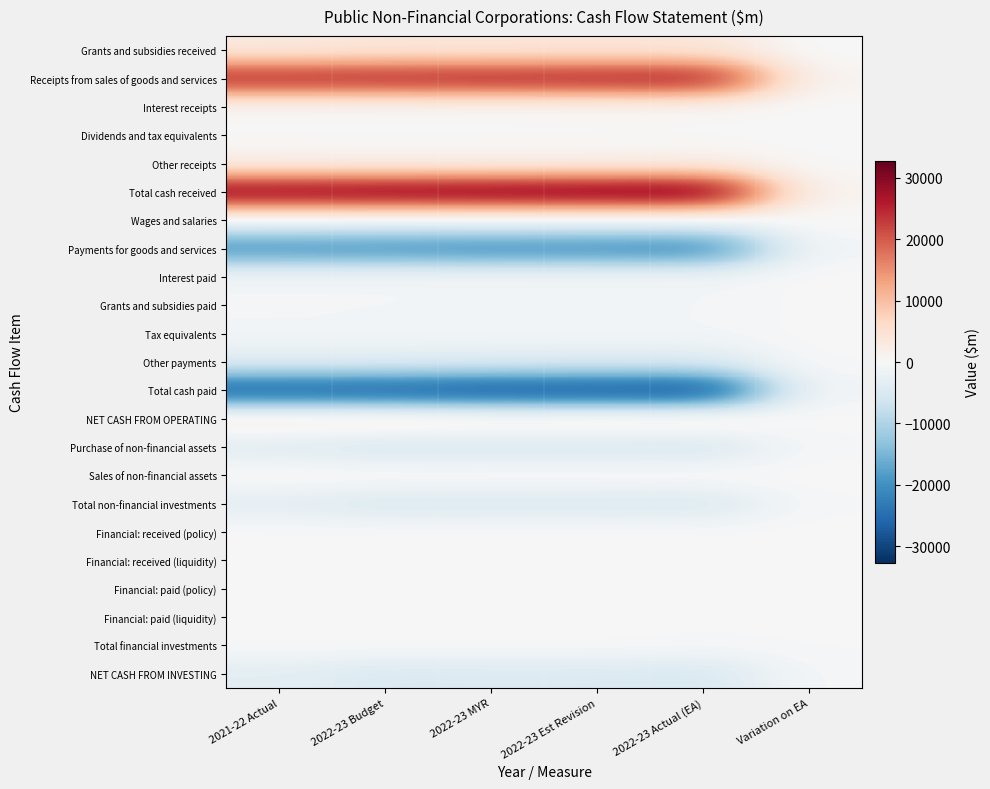

List the series in order of their peak value, lowest first.

Total cash paid, Payments for goods and services, NET CASH FROM INVESTING, Purchase of non-financial assets, Total non-financial investments, Other payments, Financial: paid (liquidity), Grants and subsidies paid, Total financial investments, Financial: paid (policy), Financial: received (policy), Tax equivalents, Interest paid, Financial: received (liquidity), Wages and salaries, Dividends and tax equivalents, Interest receipts, Sales of non-financial assets, Other receipts, NET CASH FROM OPERATING, Grants and subsidies received, Receipts from sales of goods and services, Total cash received